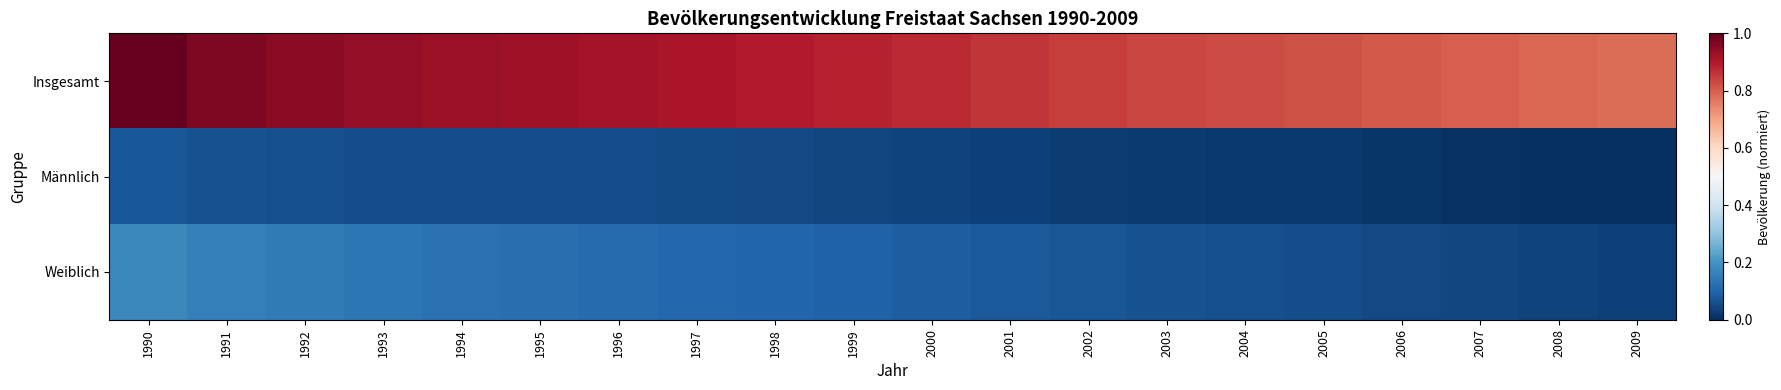

Reading left to right, list all the values displayed in this chart.

Insgesamt: 1990=1.0	1991=1.0	1992=1.0	1993=0.9	1994=0.9	1995=0.9	1996=0.9	1997=0.9	1998=0.9	1999=0.9	2000=0.9	2001=0.9	2002=0.8	2003=0.8	2004=0.8	2005=0.8	2006=0.8	2007=0.8	2008=0.8	2009=0.8
Männlich: 1990=0.1	1991=0.1	1992=0.1	1993=0.1	1994=0.1	1995=0.1	1996=0.1	1997=0.1	1998=0.0	1999=0.0	2000=0.0	2001=0.0	2002=0.0	2003=0.0	2004=0.0	2005=0.0	2006=0.0	2007=0.0	2008=0.0	2009=0.0
Weiblich: 1990=0.2	1991=0.2	1992=0.1	1993=0.1	1994=0.1	1995=0.1	1996=0.1	1997=0.1	1998=0.1	1999=0.1	2000=0.1	2001=0.1	2002=0.1	2003=0.1	2004=0.1	2005=0.1	2006=0.0	2007=0.0	2008=0.0	2009=0.0